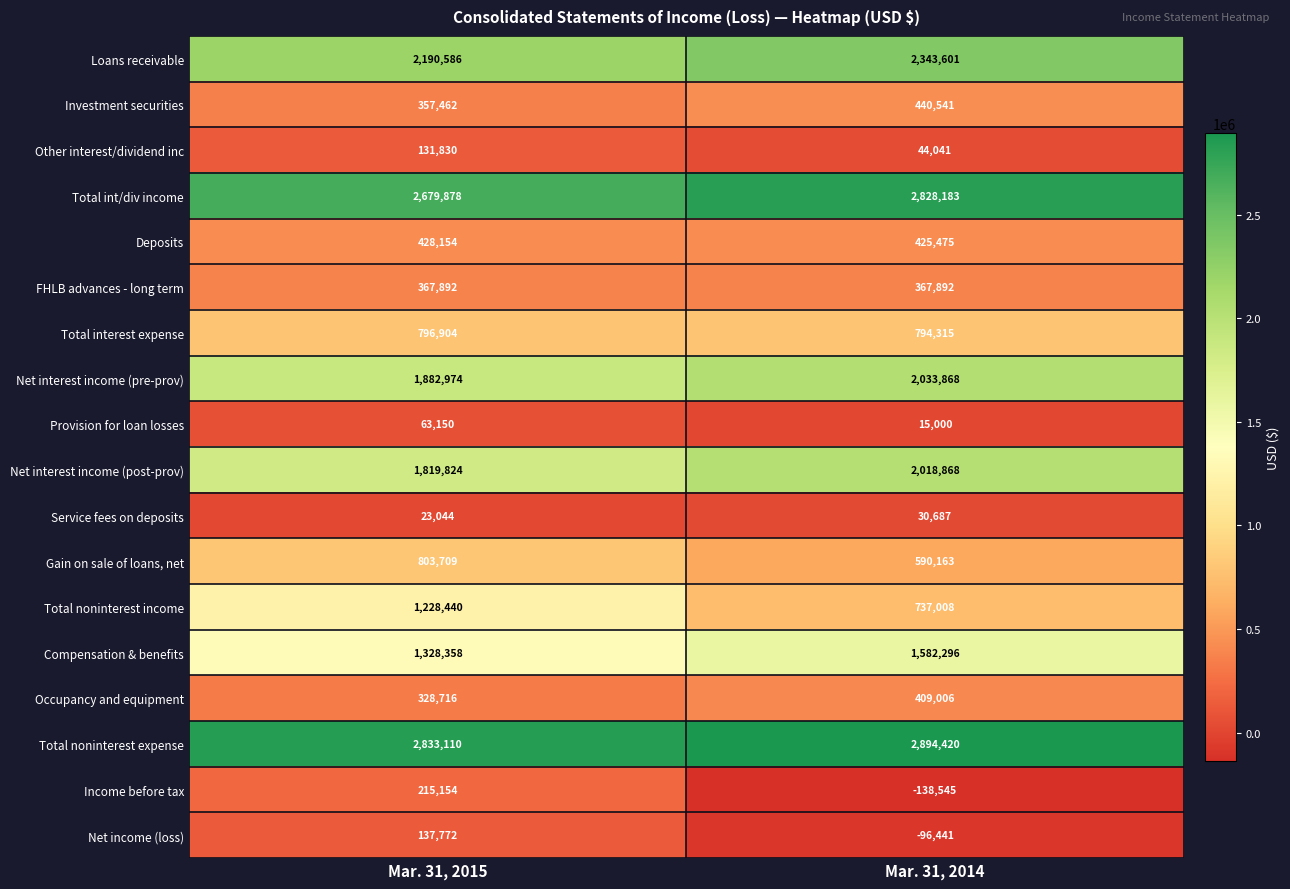

What is the minimum value for Net interest income (pre-prov)?

1882974